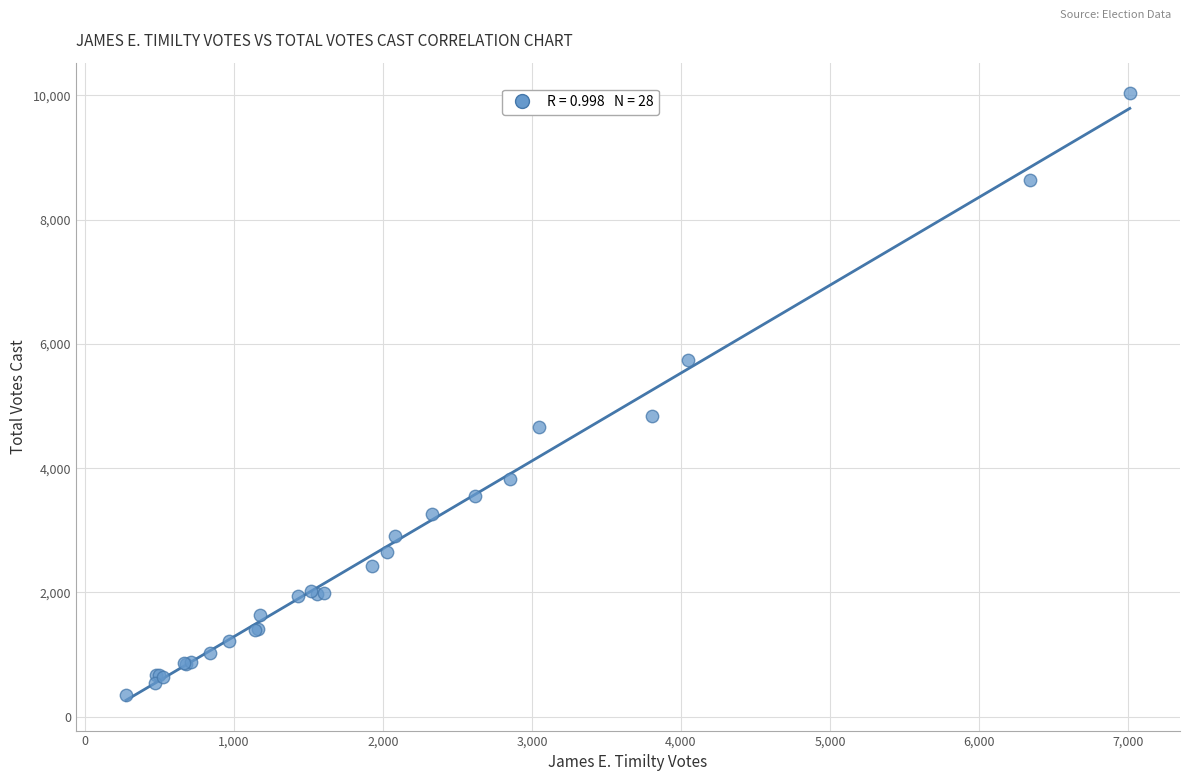

What Y value in the scatter plot is closest to 5190?

4838